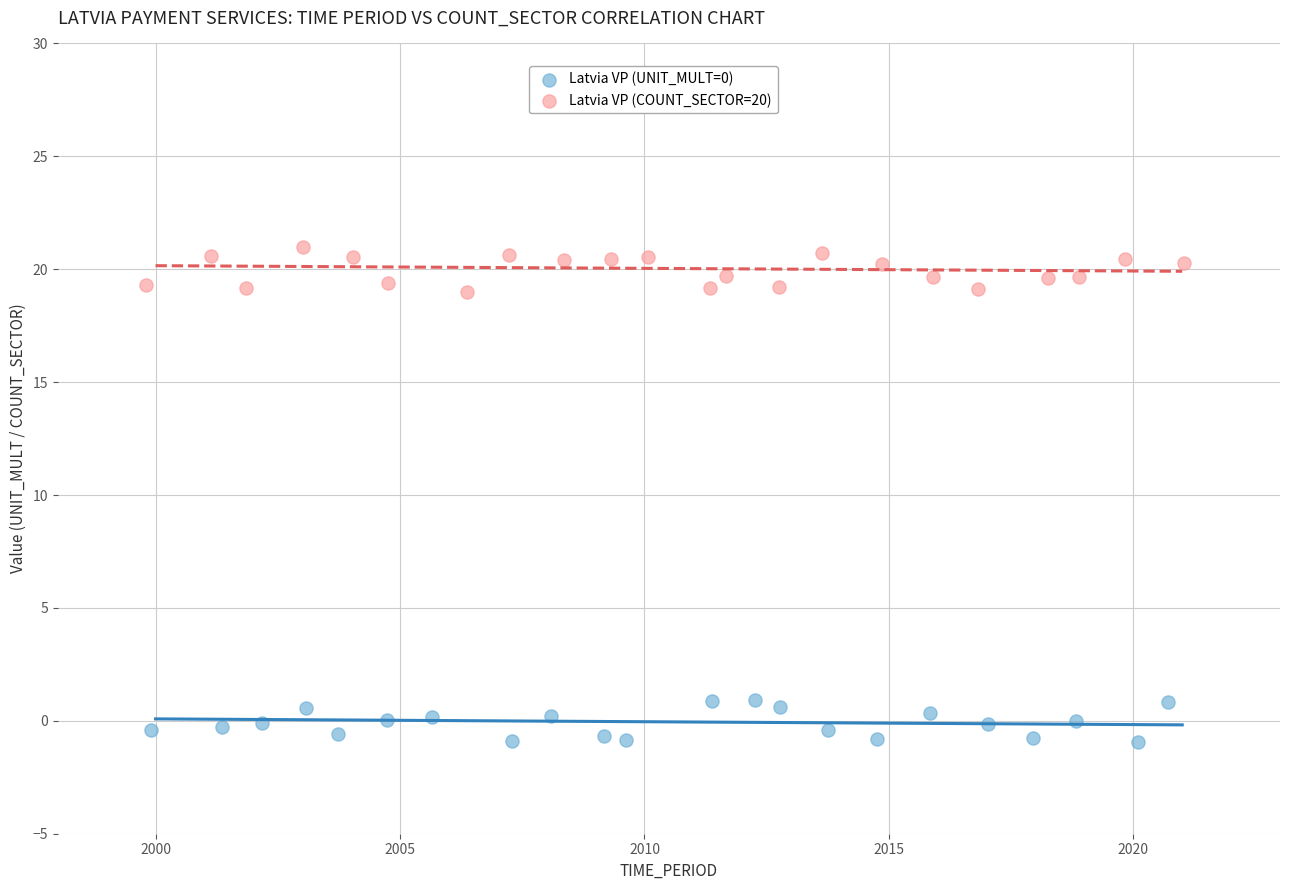

Which series reaches the maximum Y coordinate?

Latvia VP (COUNT_SECTOR=20)